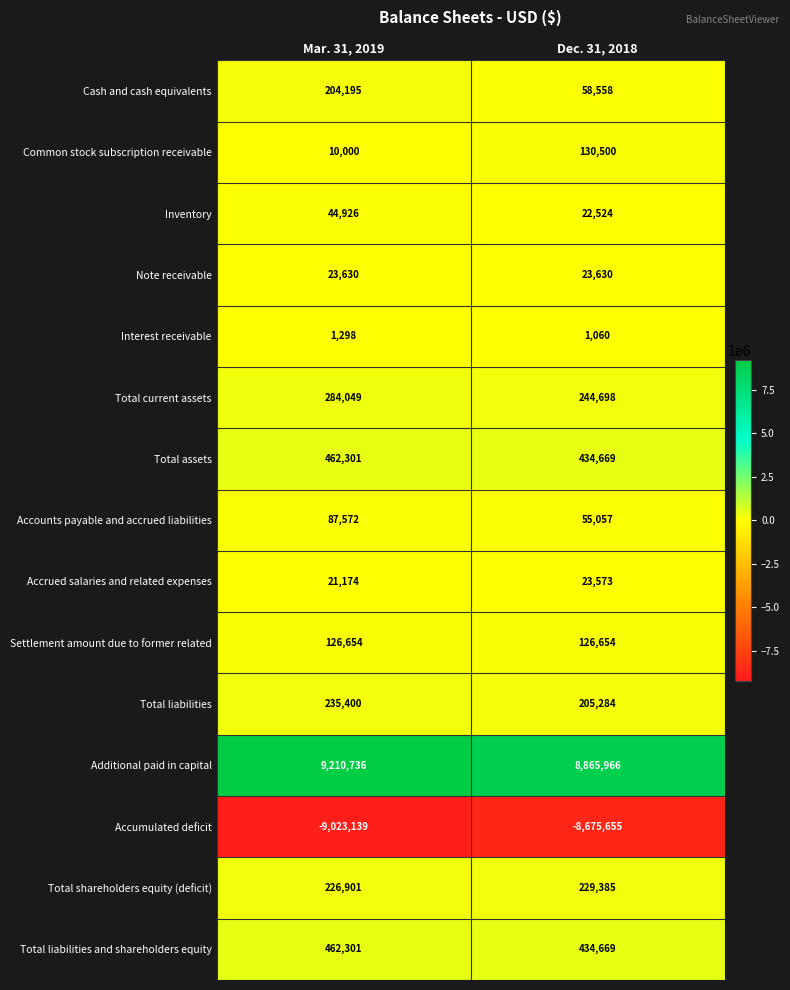

Is it true that Note receivable equals 23630 at Mar. 31, 2019?

True